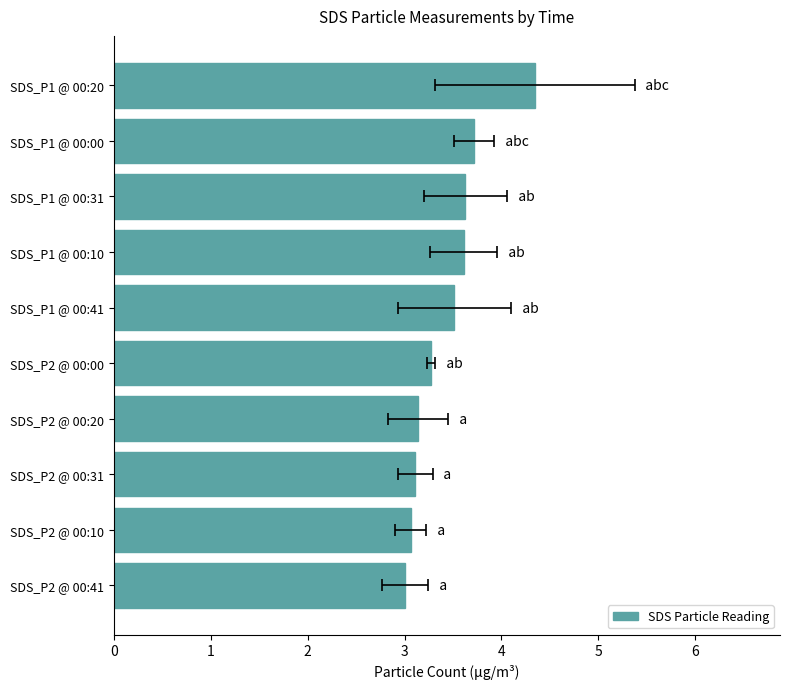

What is the change in value from SDS_P1 @ 00:31 to SDS_P1 @ 00:20?

+0.7